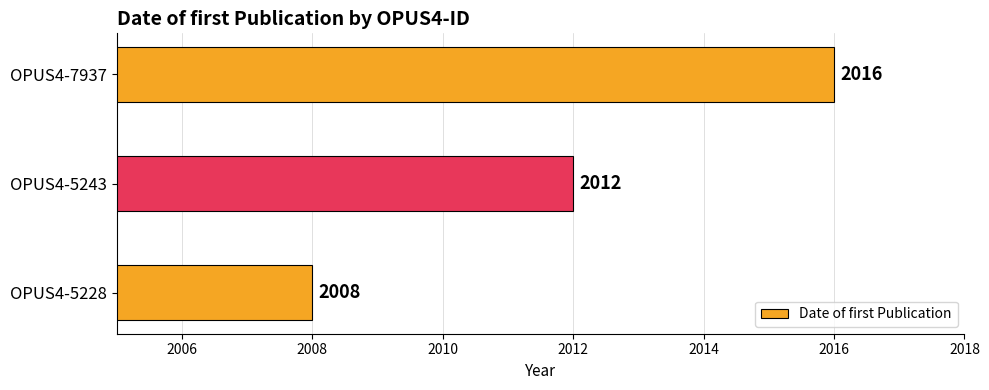

Read the value at OPUS4-5228.

2008